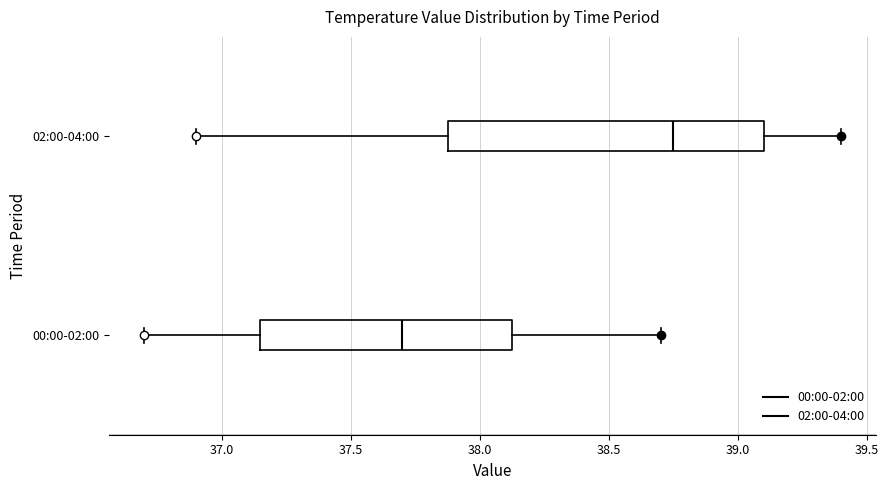

Which box has the furthest to the right median line?

02:00-04:00